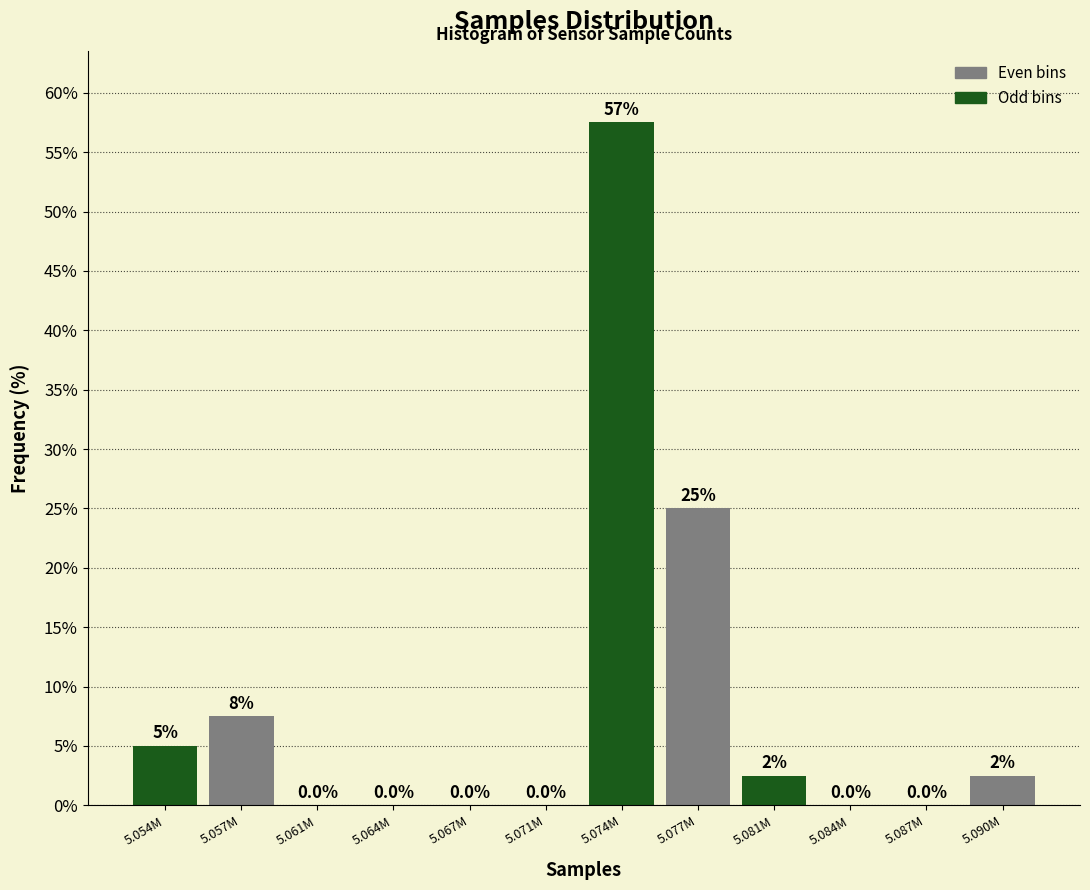

Reading left to right, list all the values displayed in this chart.

5.054M=5.0	5.057M=7.5	5.061M=0.0	5.064M=0.0	5.067M=0.0	5.071M=0.0	5.074M=57.5	5.077M=25.0	5.081M=2.5	5.084M=0.0	5.087M=0.0	5.090M=2.5